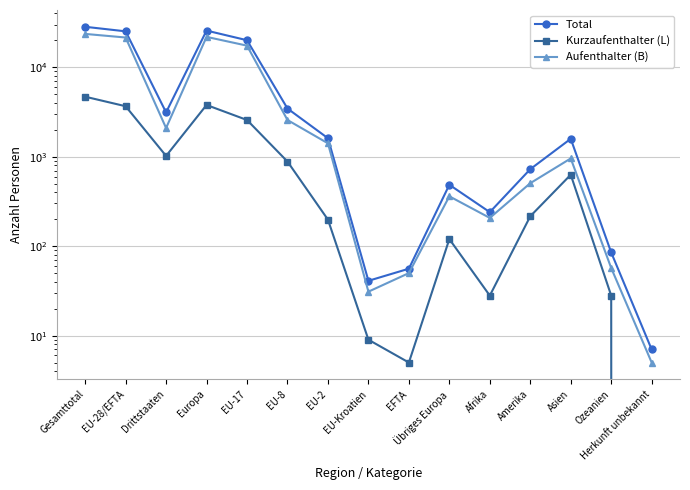

At which category is the sum across all series the highest?

Gesamttotal